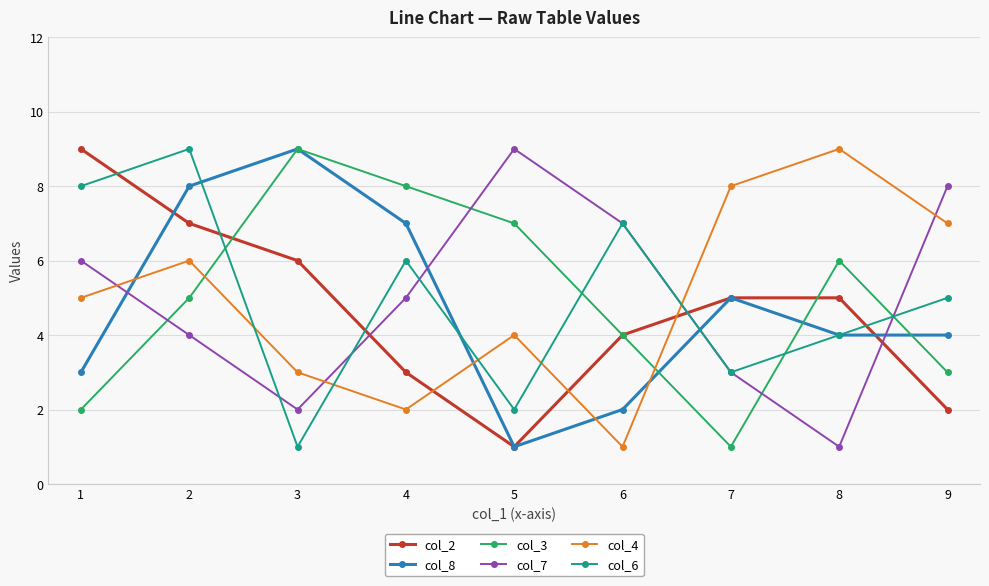

True or false: col_3 and col_7 cross at least once.

True